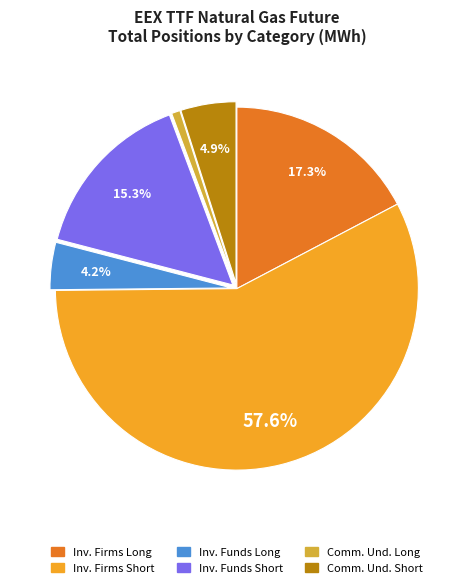

To the nearest percent, what is the difference between the largest and smallest slice percentages?

57%